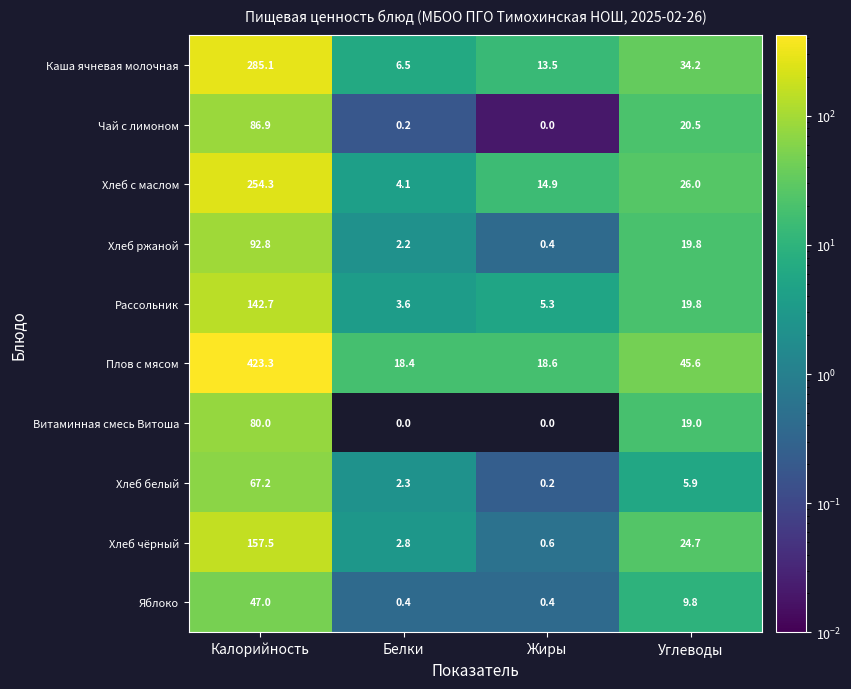

Count the number of categories in the chart.

4